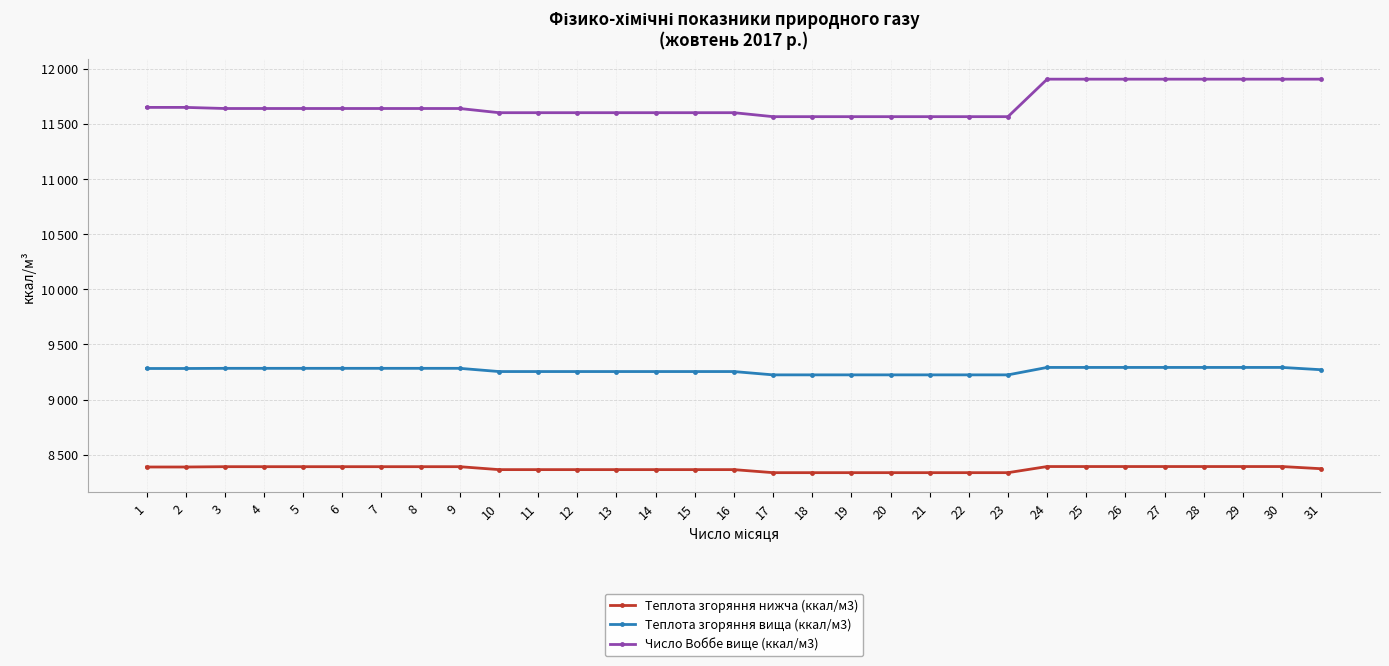

True or false: Теплота згоряння вища (ккал/м3) and Число Воббе вище (ккал/м3) intersect in this chart.

False